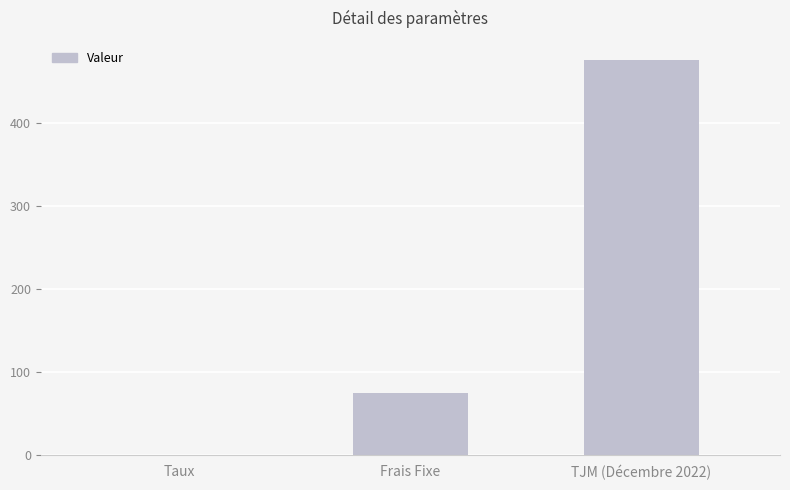

What is the maximum value shown in the chart?

475.0